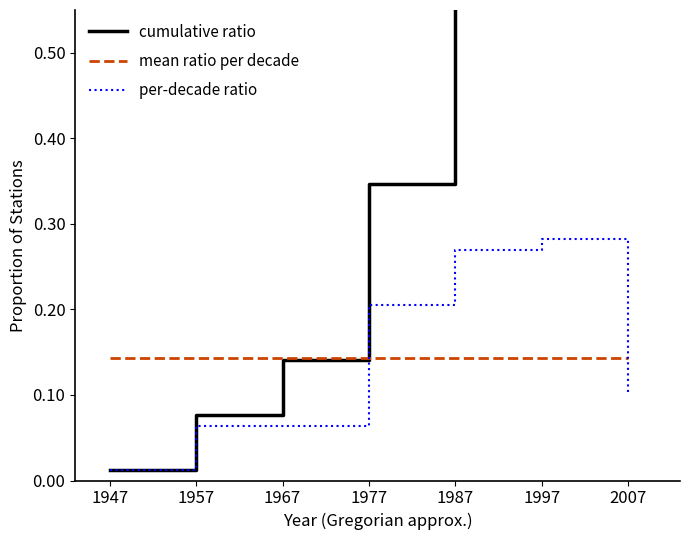

Count the number of data series in this chart.

3